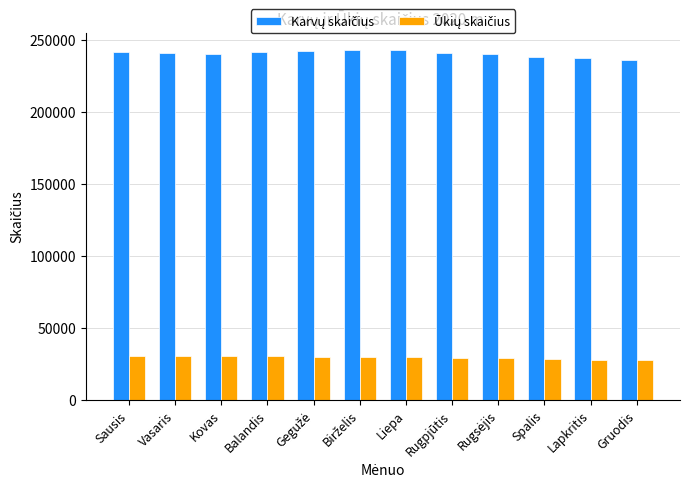

How many bars are there in total?

24